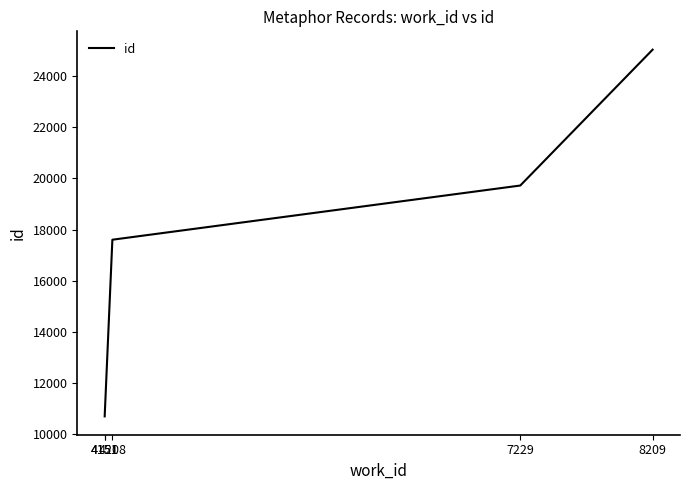

Is this an area chart (filled region under the line)?

No